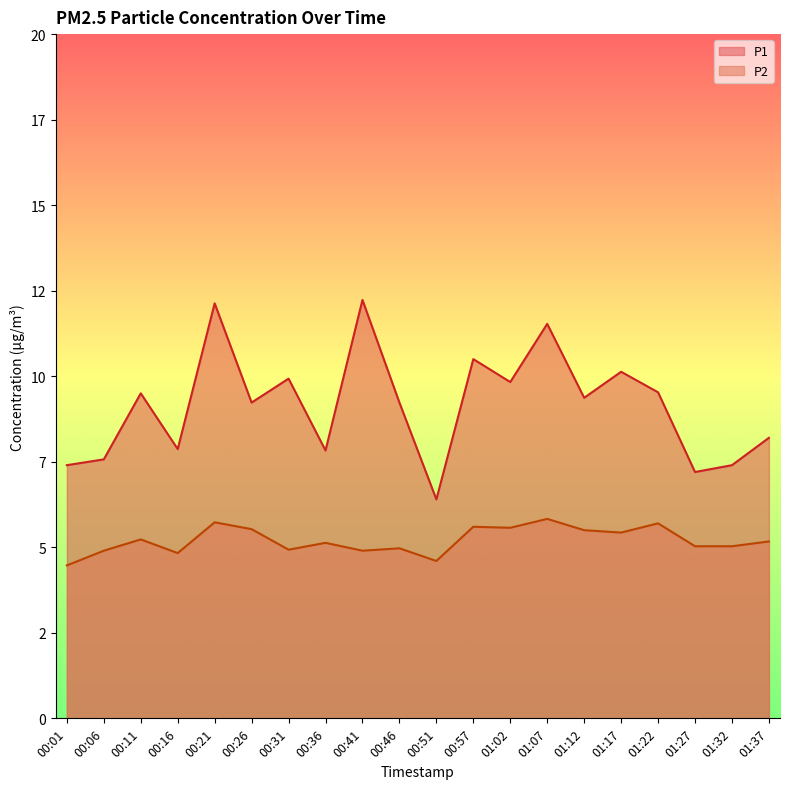

Where does the P1 series first go above 9?

00:11